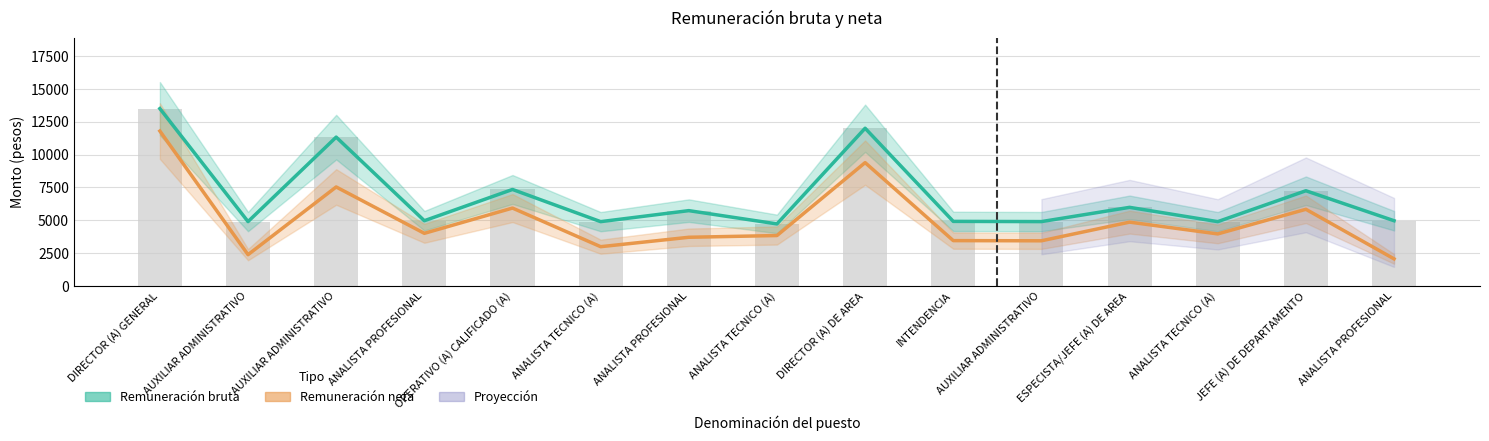

Rank the series at ANALISTA TECNICO (A) from lowest to highest value.

Remuneración neta, Remuneración bruta